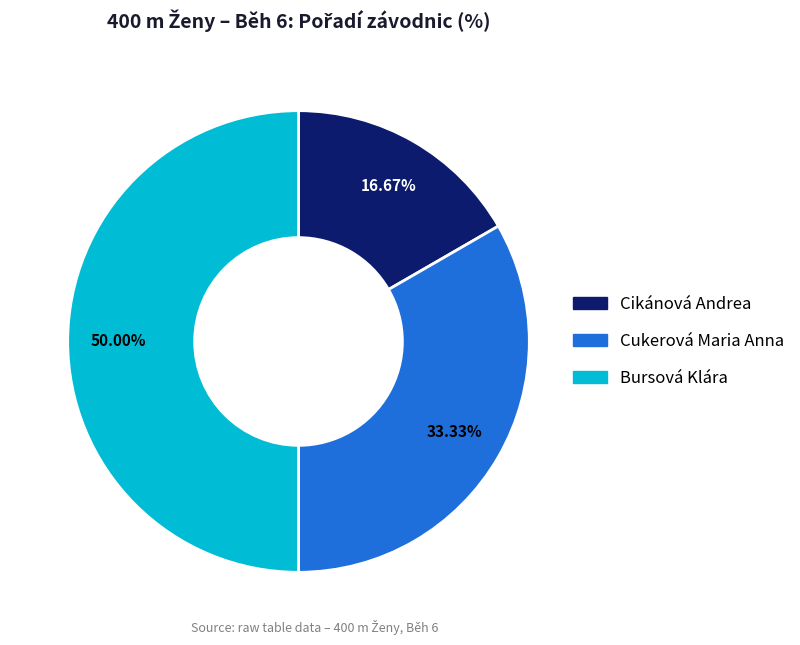

Does Cikánová Andrea represent more than half of the total?

No